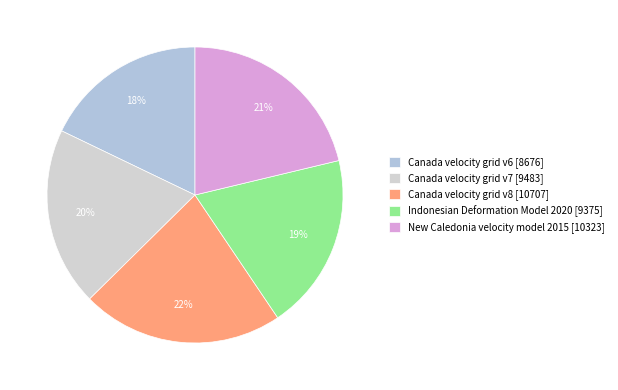

What is the change in value from Canada velocity grid v8 to Indonesian Deformation Model 2020?

-1332